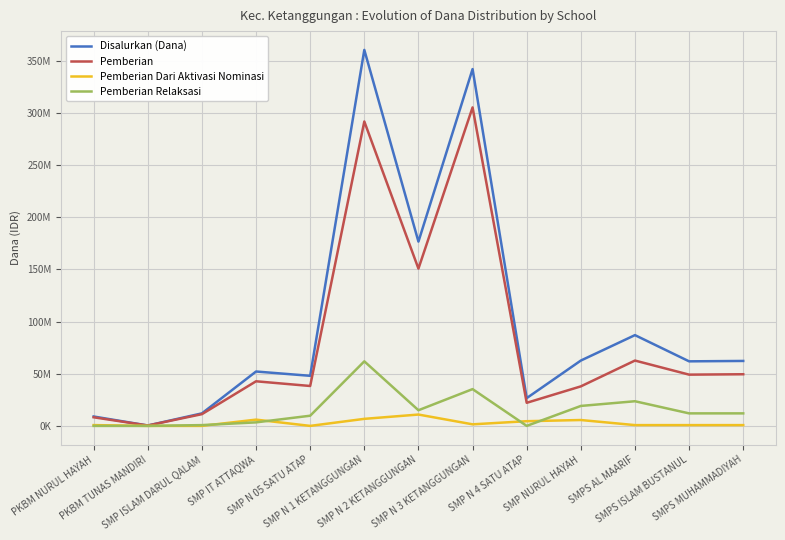

Which series has the largest range (max minus min)?

Disalurkan (Dana)